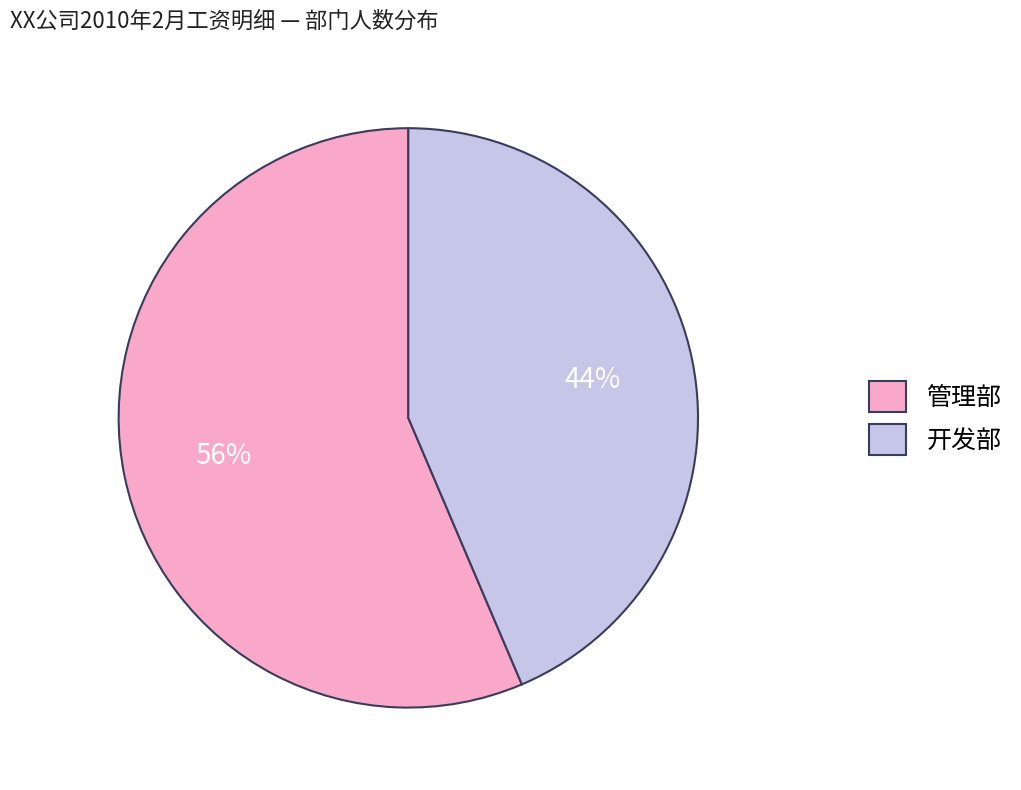

Which slice is the smallest?

开发部